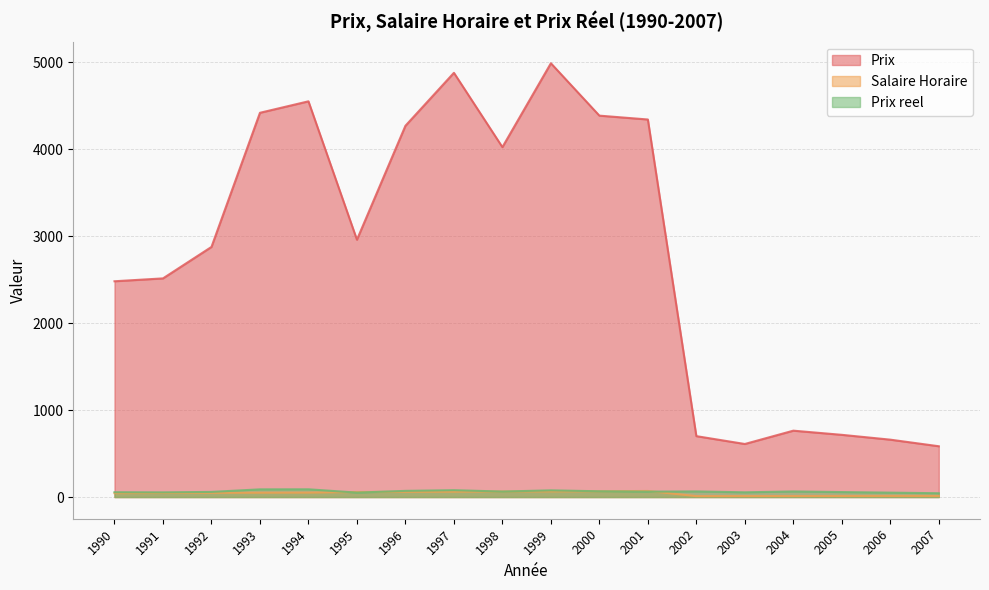

True or false: Prix has more than 0 points higher than both neighbors.

True